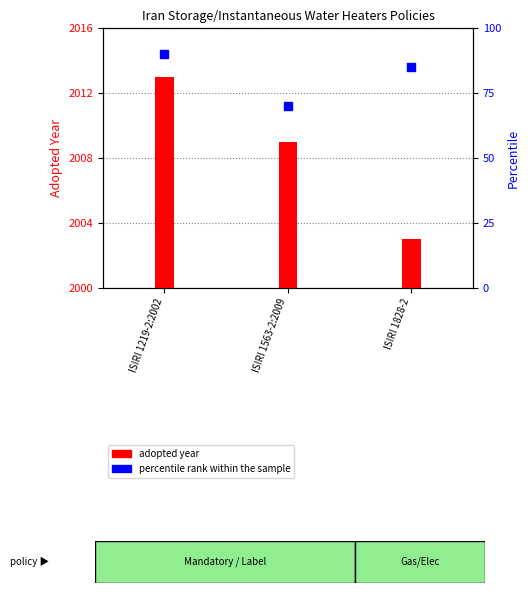

What is the change in value from ISIRI 1219-2:2002 to ISIRI 1828-2?

-5